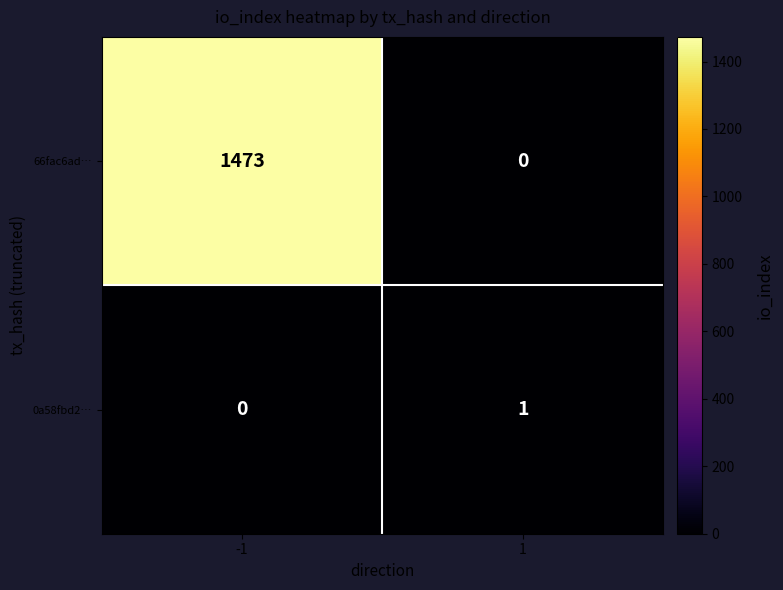

Reading left to right, extract all data points from this chart.

66fac6ad…: 1473	0
0a58fbd2…: 0	1